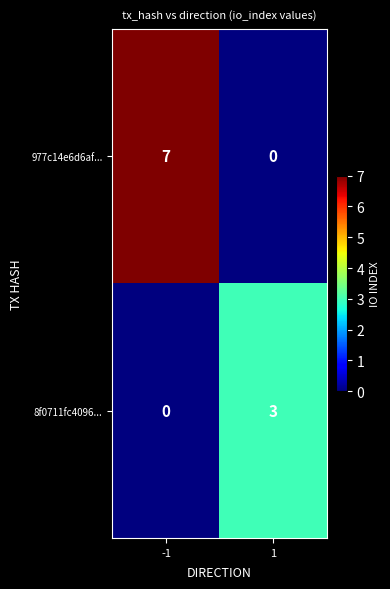

List the series in order of their peak value, highest first.

977c14e6d6af..., 8f0711fc4096...